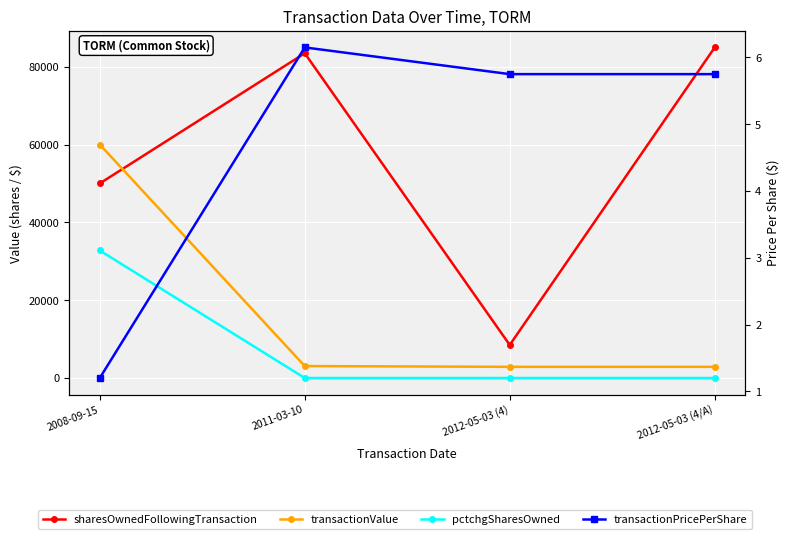

How many lines are shown in the chart?

4